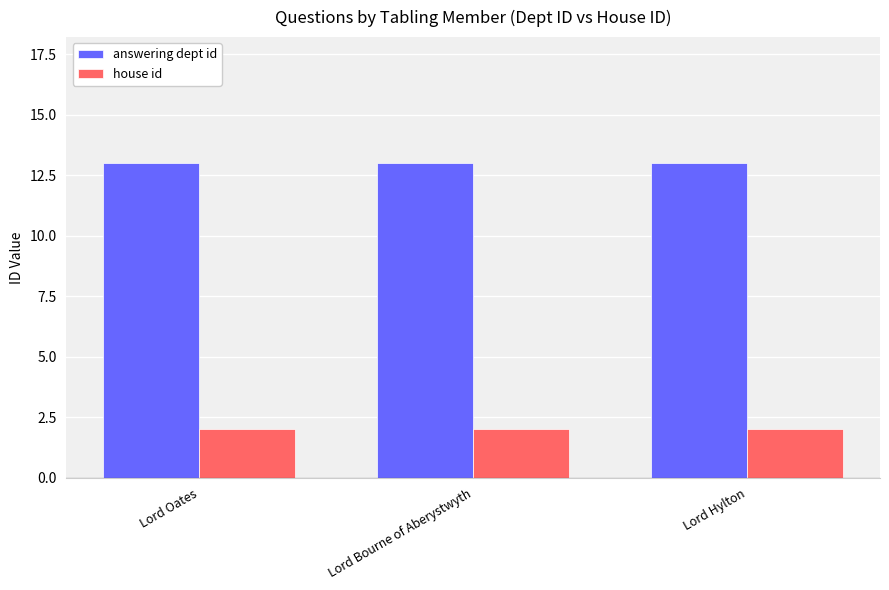

Is it true that house id equals 2 at Lord Bourne of Aberystwyth?

True